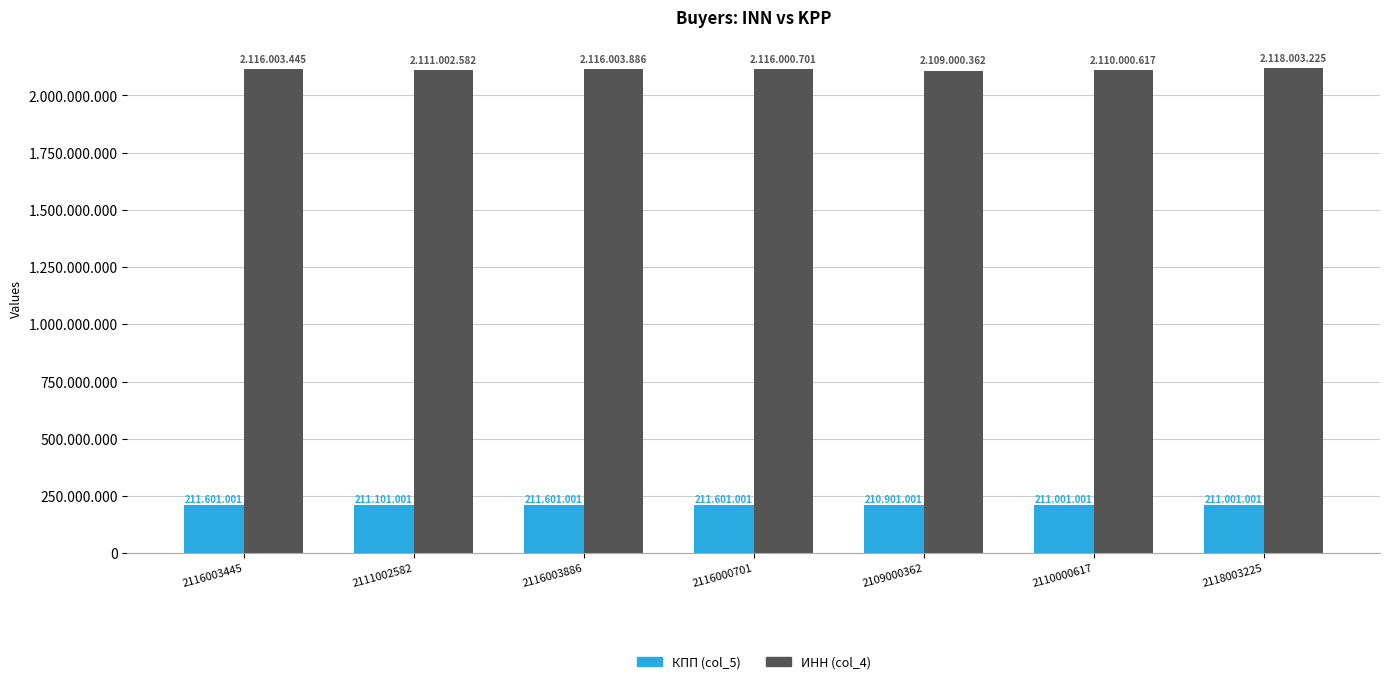

Which category has the lowest value across all series?

2109000362